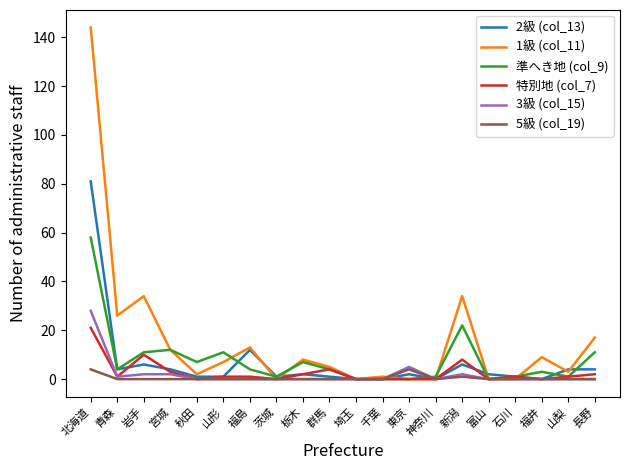

The value of 1級 (col_11) at 宮城 is 20. True or false?

False